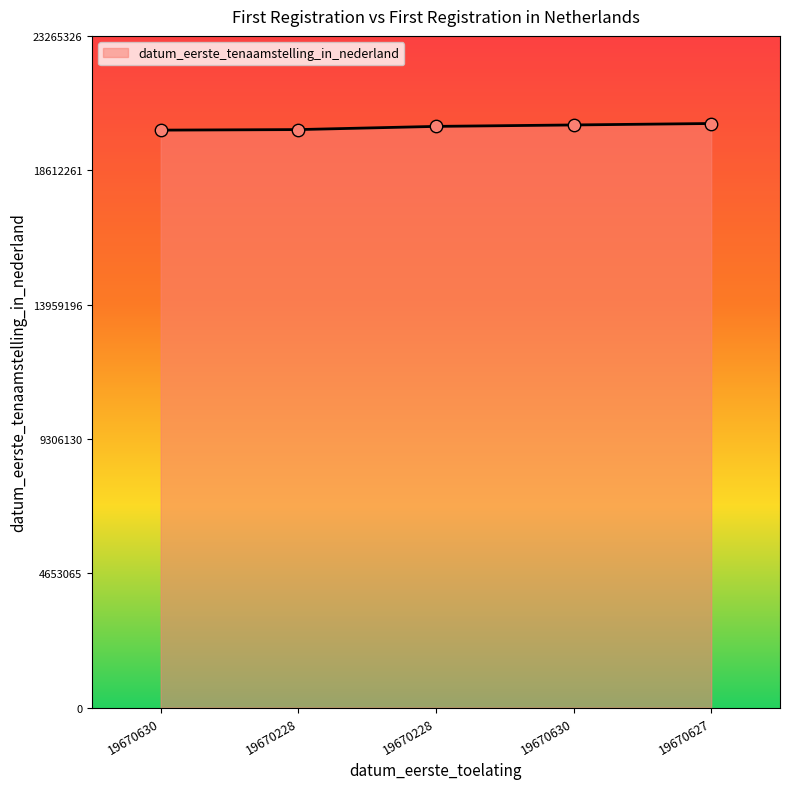

Which has a higher value, 19670228 or 19670627?

19670627